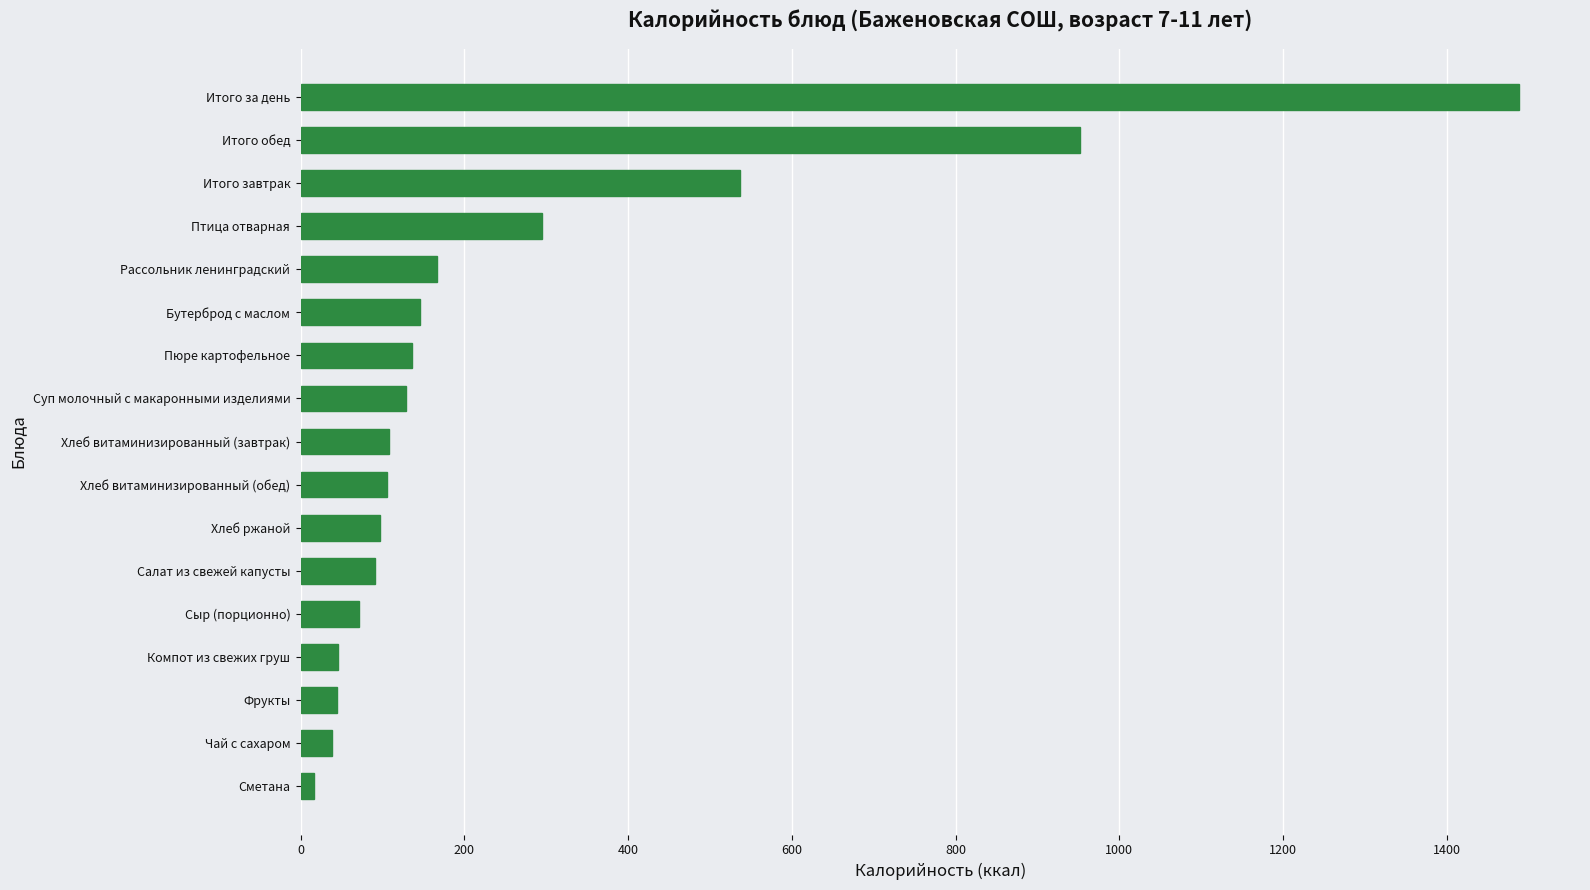

Which label corresponds to the largest value in the chart?

Итого за день